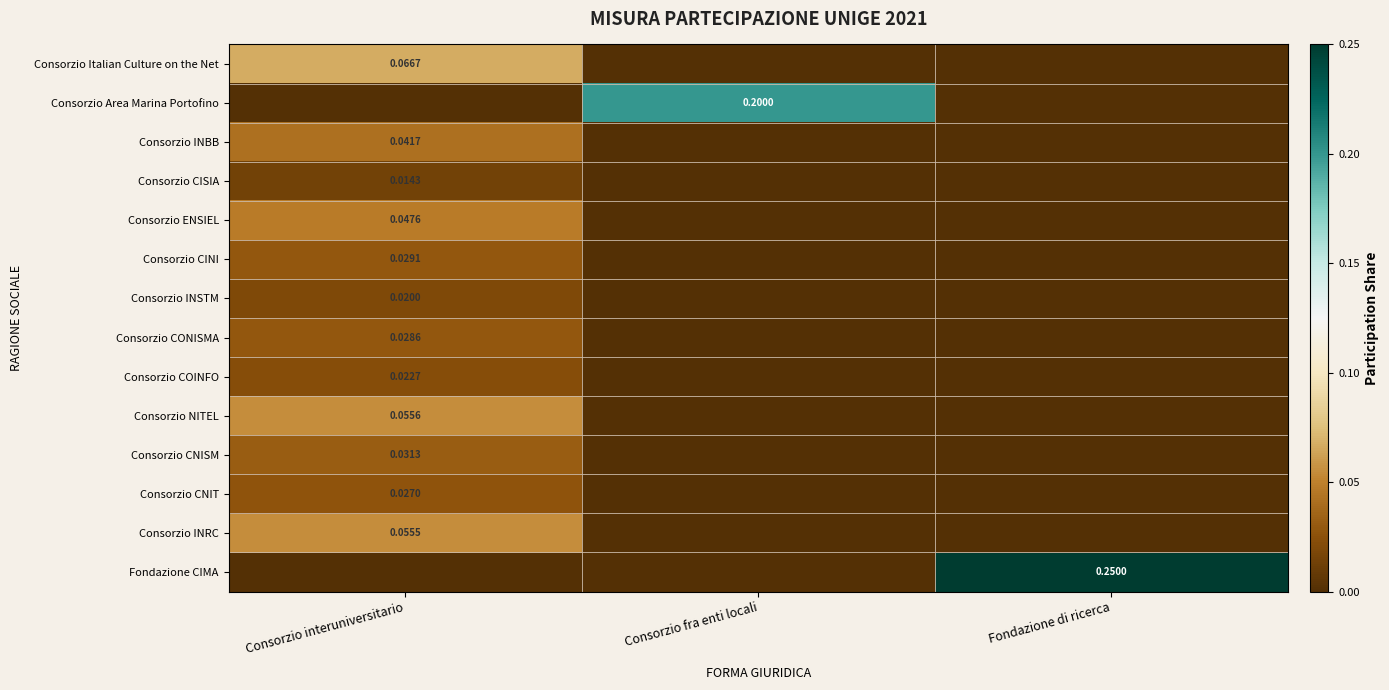

List the labels in order of Consorzio Italian Culture on the Net value, smallest first.

Consorzio fra enti locali, Fondazione di ricerca, Consorzio interuniversitario